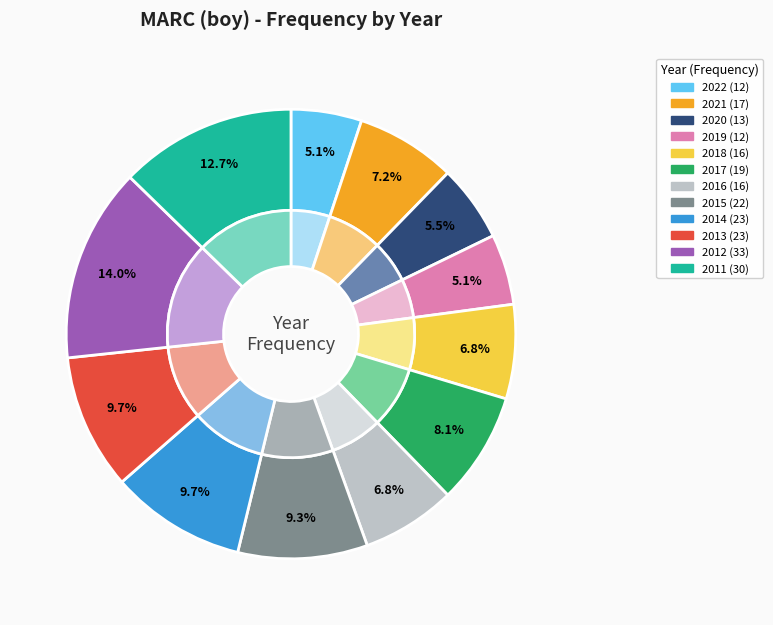

The 2017 slice represents 8% of the pie. True or false?

True